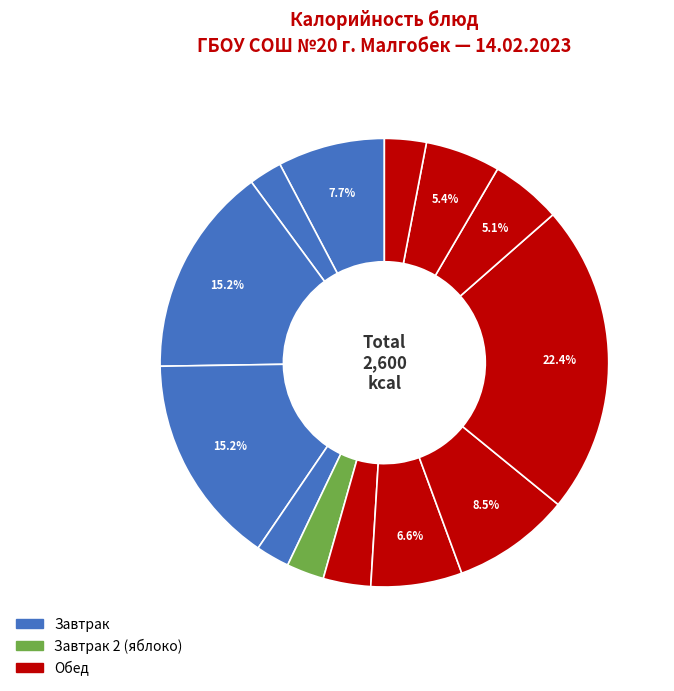

How many slices are in this pie chart?

13